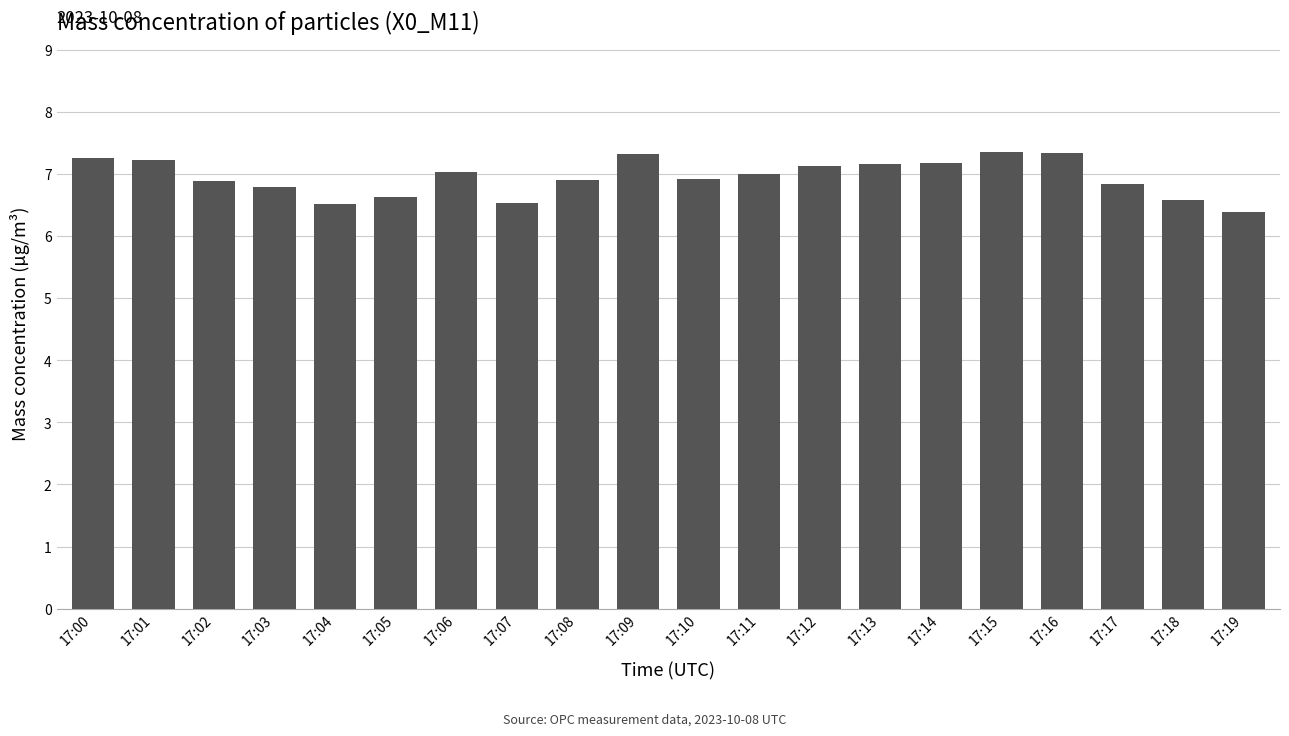

True or false: the data shows 4.8 at 17:15.

False